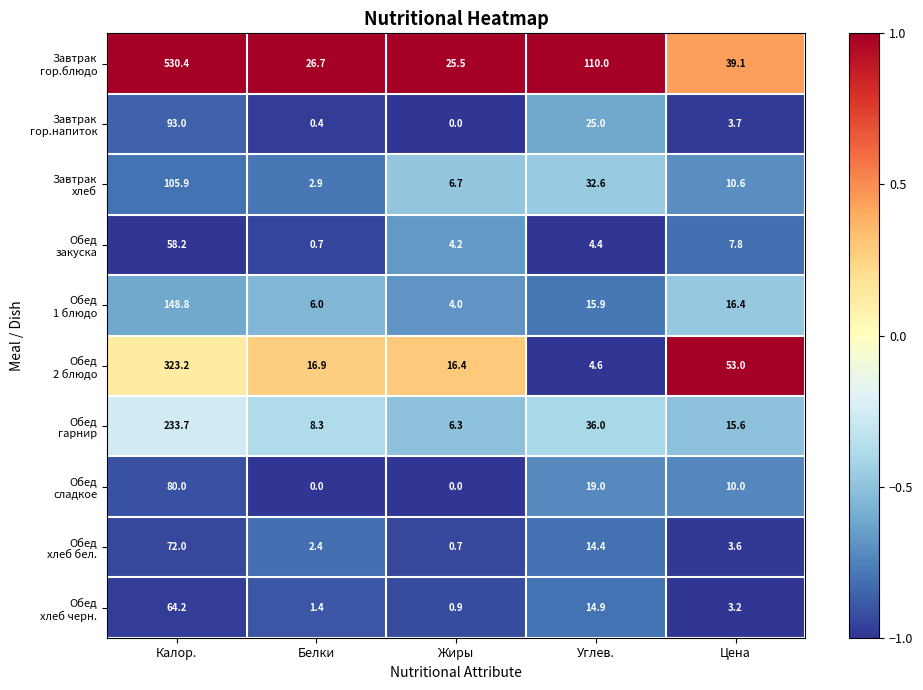

What is the difference between the highest and lowest values at Цена?

49.8